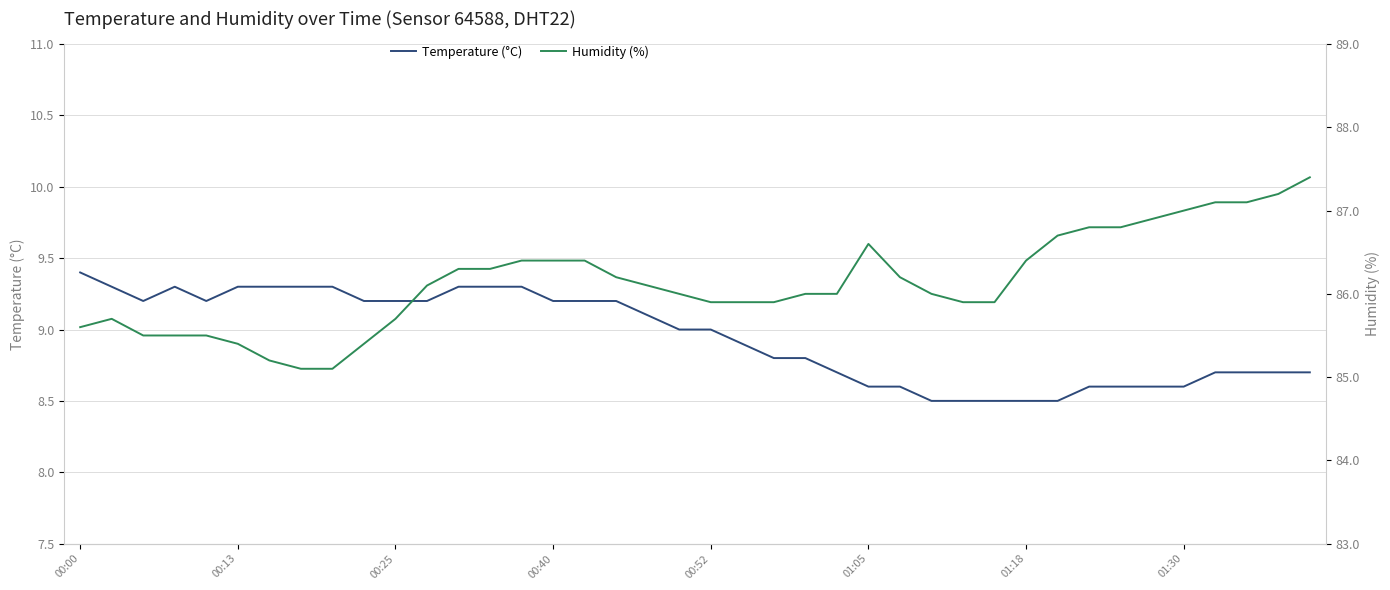

Which category has the lowest value in the Temperature (°C) series?

27